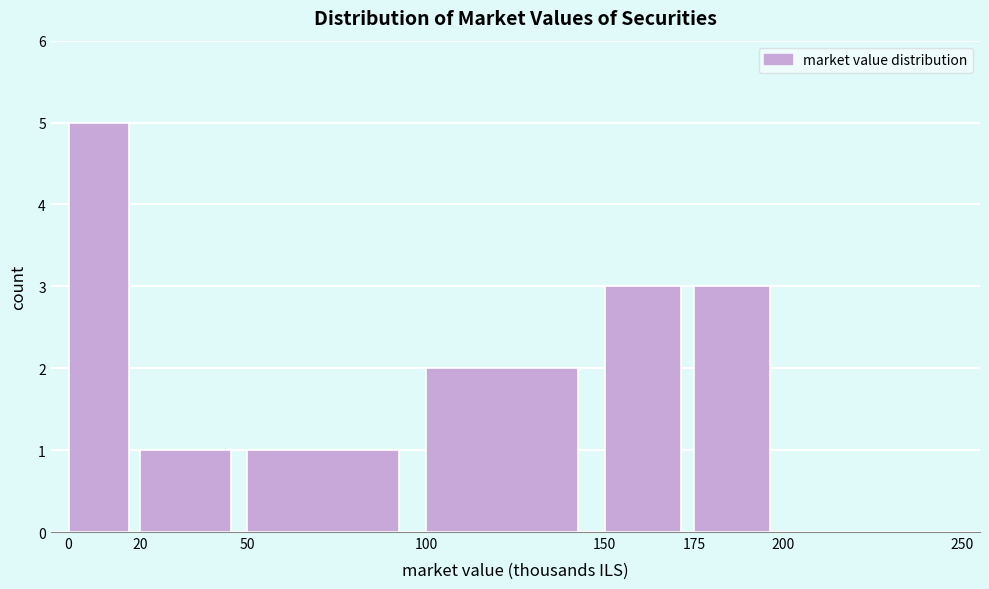

Reading left to right, transcribe this chart: for each bar, give the range it covers on the x-axis and its height. The values are not printed on the chart, so give them approximately, as read against the axis.

0 to 20: 5
20 to 50: 1
50 to 100: 1
100 to 150: 2
150 to 175: 3
175 to 200: 3
200 to 250: 0